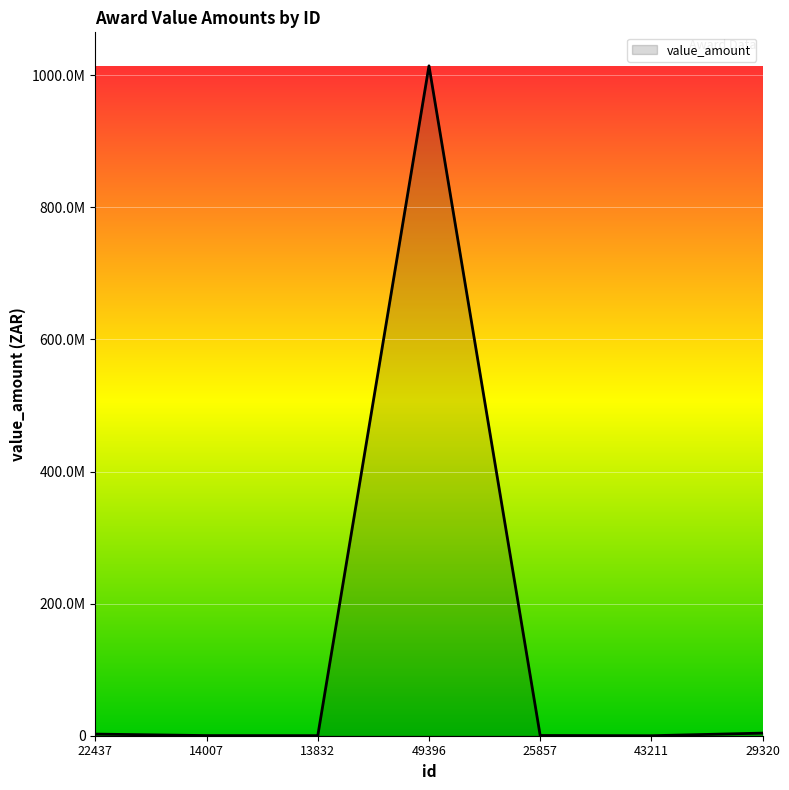

What is the label of the 1st point from the left?

22437